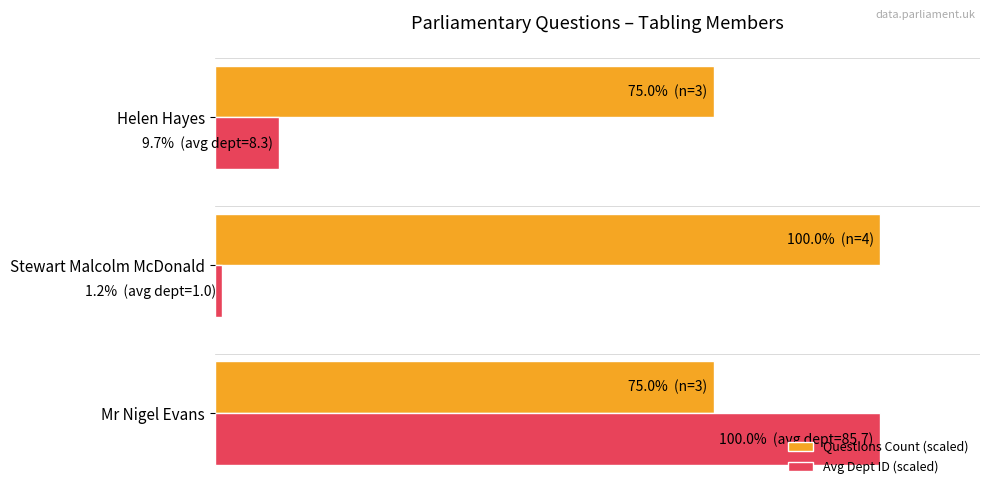

What are all the series names shown in the legend?

Questions Count (scaled), Avg Dept ID (scaled)